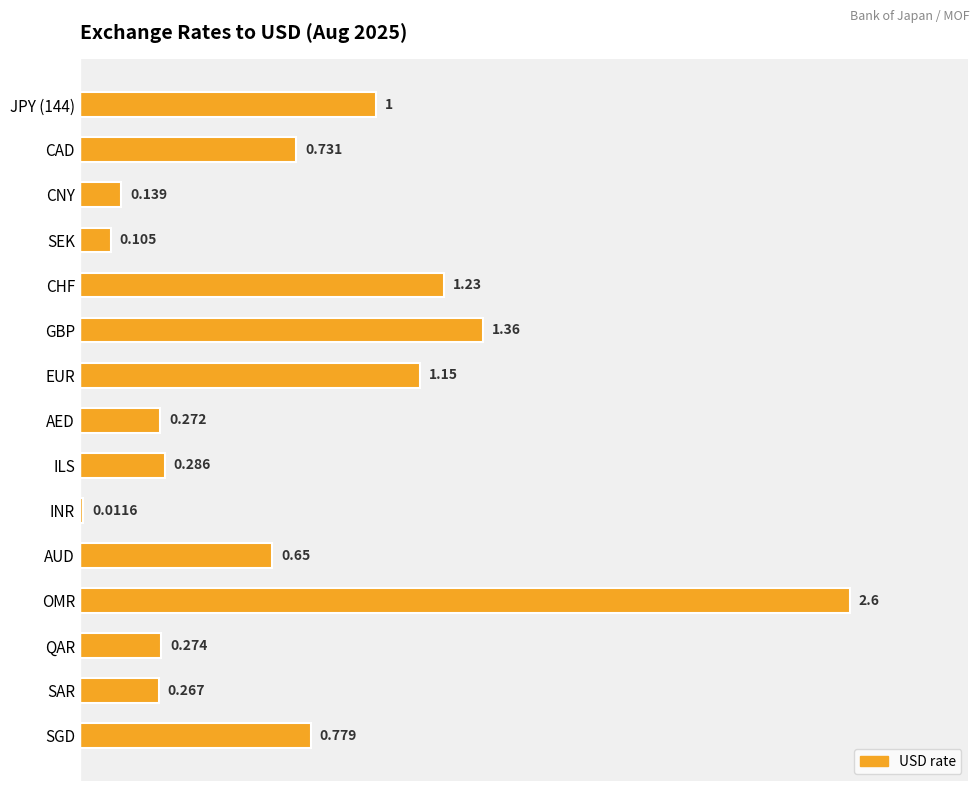

What is the label of the 8th bar from the bottom?

AED